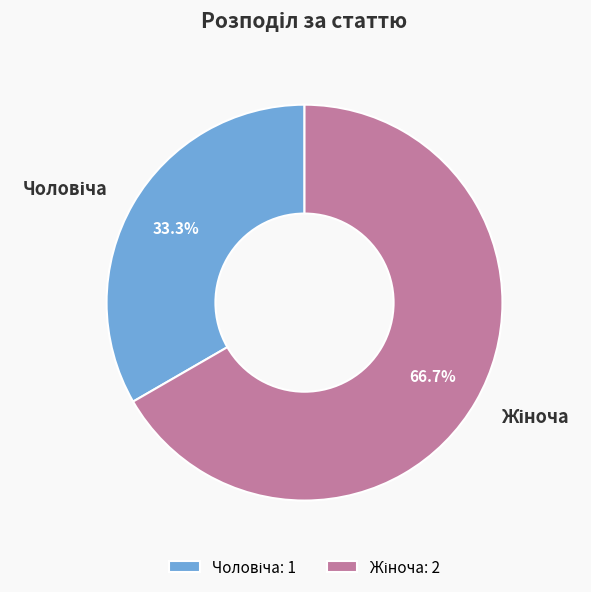

Does any single category account for the majority?

Yes